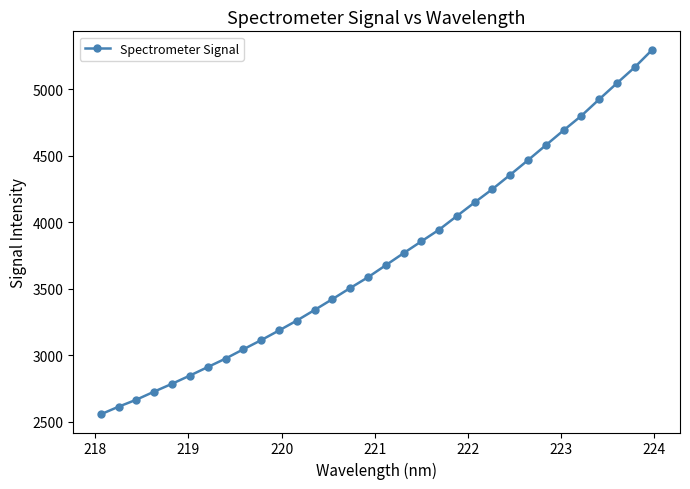

What is the value of the 23rd point from the left?

4250.3